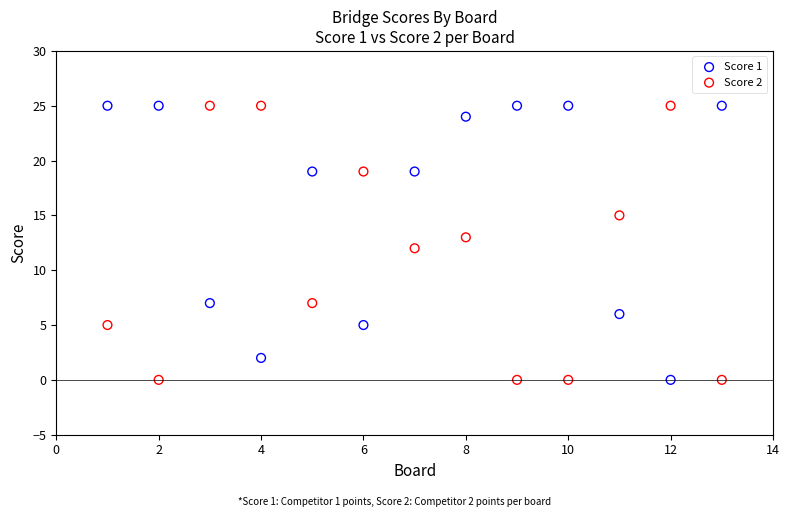

What are all the series names shown in the legend?

Score 1, Score 2